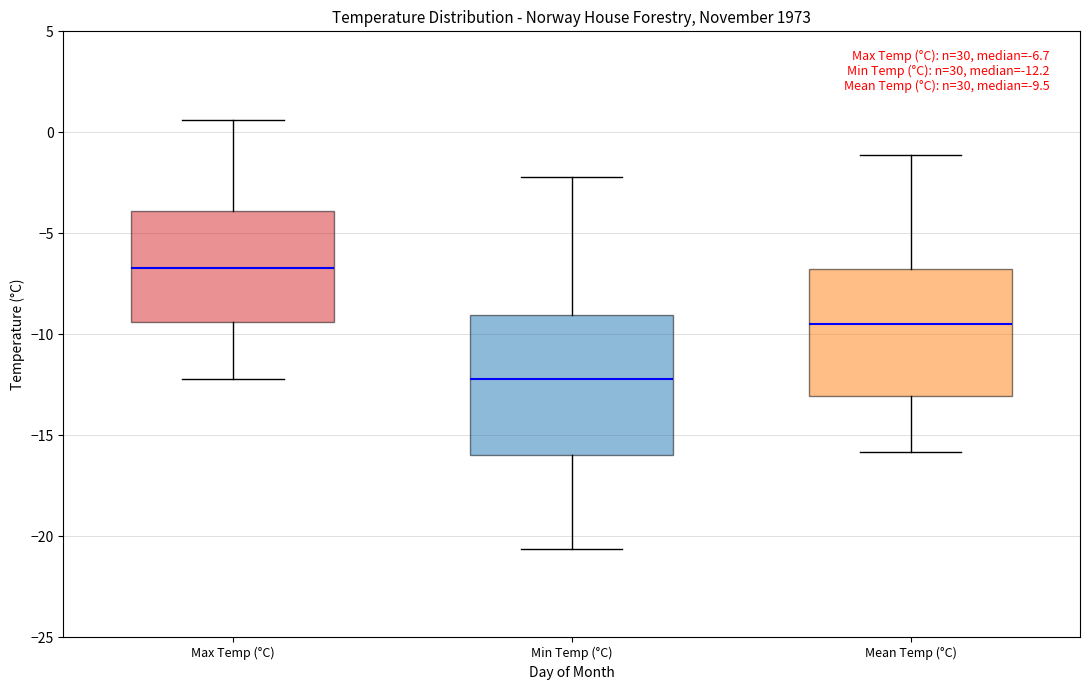

Which box's median line is the lowest?

Min Temp (°C)